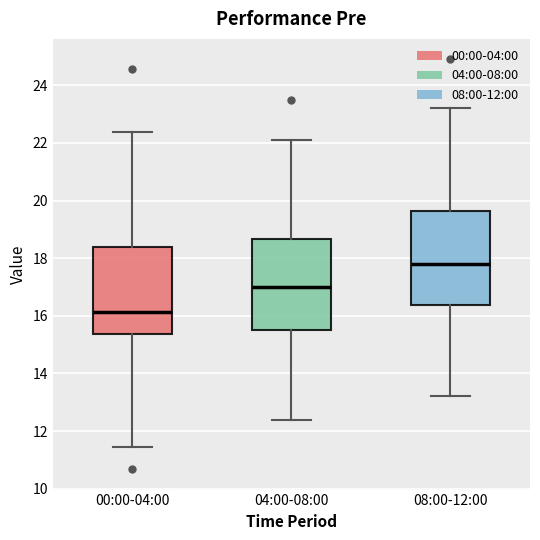

Reading left to right, read every box against the y-axis: the position of its median line, the range the box covers, and the ends of its whiskers. The values are not printed on the chart, so give them approximately, as read against the axis.

00:00-04:00: median 16.2, box 15.4 to 18.4, whiskers 11.4 to 22.4
04:00-08:00: median 17.0, box 15.6 to 18.6, whiskers 12.4 to 22.2
08:00-12:00: median 17.8, box 16.4 to 19.6, whiskers 13.2 to 23.2